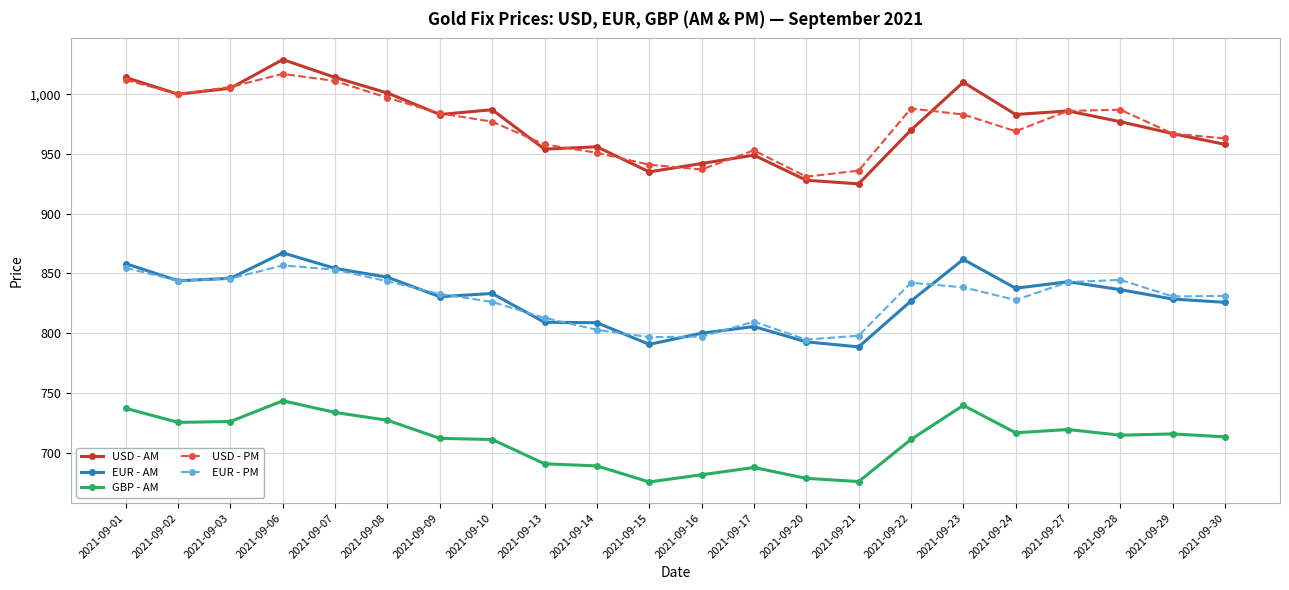

What is the value of the USD - PM point at the 13th from the left?

953.0